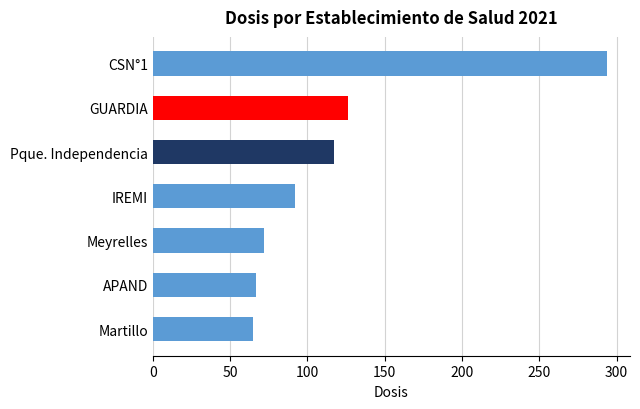

What is the approximate value at GUARDIA?

126